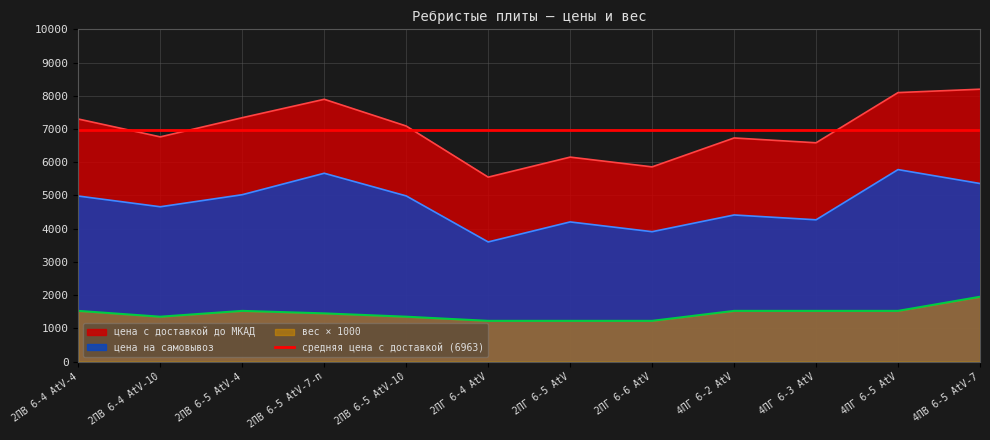

List the labels in order of цена с доставкой до МКАД value, largest first.

4ПВ 6-5 AtV-7, 4ПГ 6-5 AtV, 2ПВ 6-5 AtV-7-п, 2ПВ 6-5 AtV-4, 2ПВ 6-4 AtV-4, 2ПВ 6-5 AtV-10, 2ПВ 6-4 AtV-10, 4ПГ 6-2 AtV, 4ПГ 6-3 AtV, 2ПГ 6-5 AtV, 2ПГ 6-6 AtV, 2ПГ 6-4 AtV